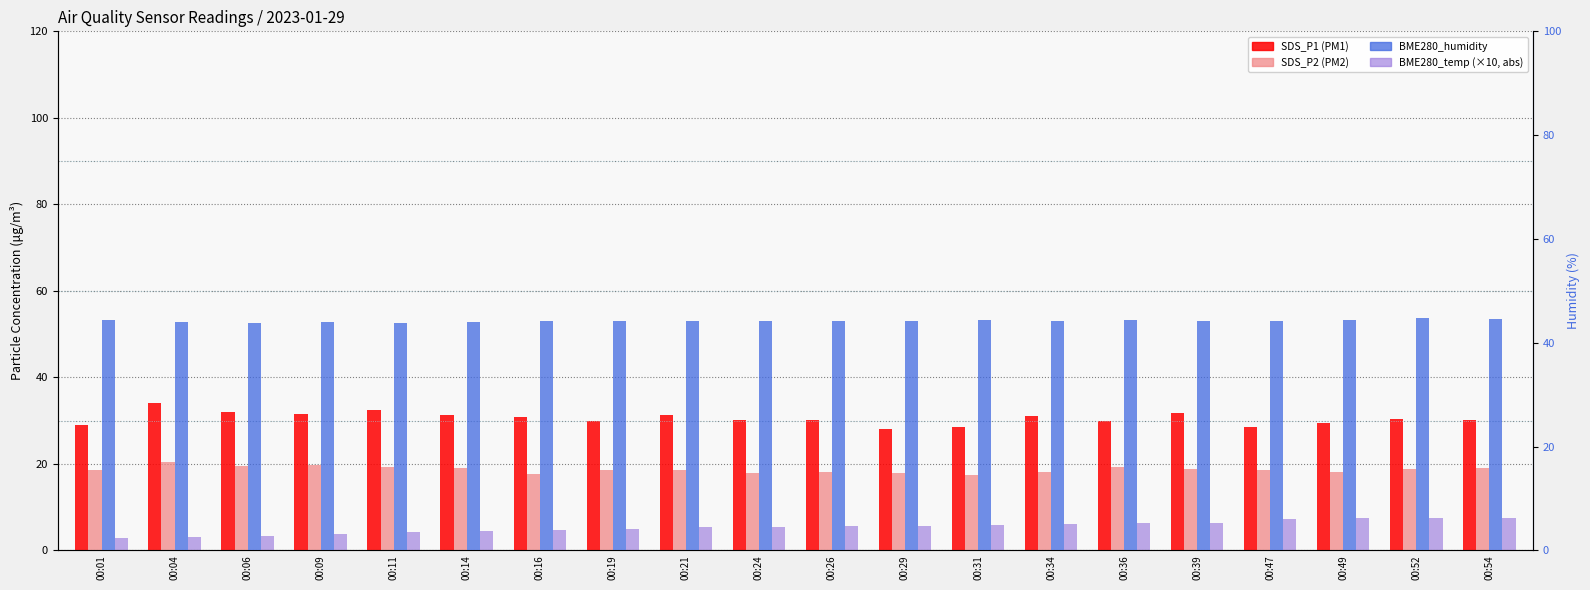

What is the value of the SDS_P2 bar at the 20th from the left?

19.0